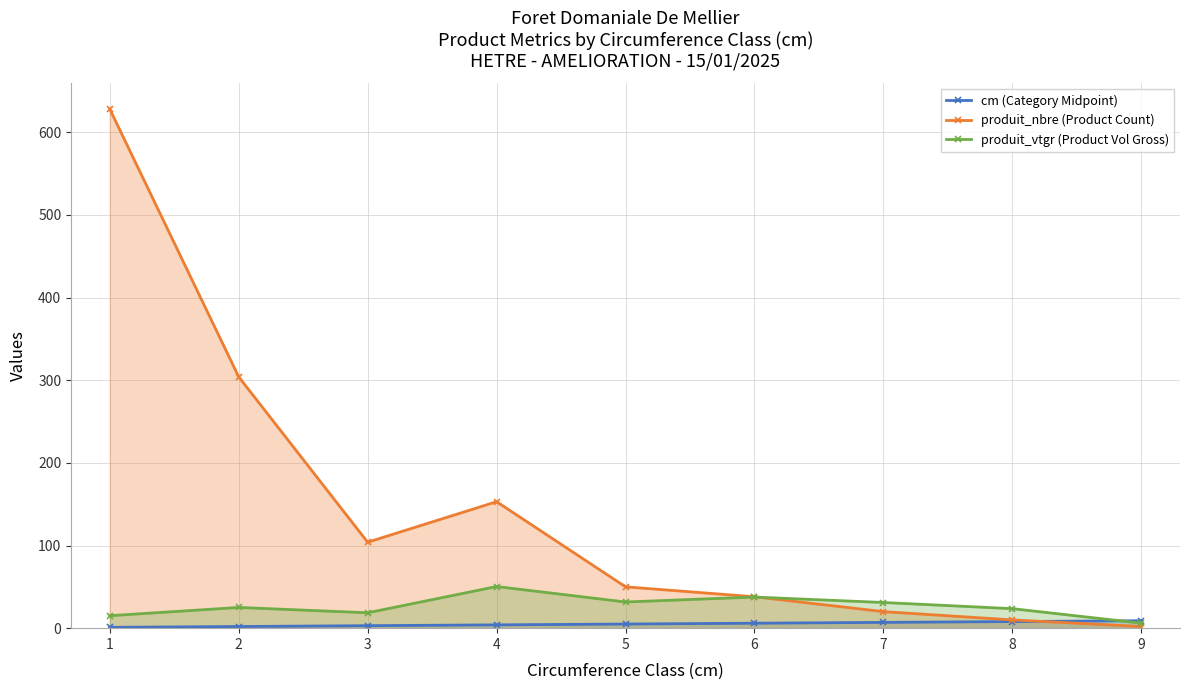

Reading left to right, extract all data points from this chart.

cm (Category Midpoint): 1.0	2.0	3.0	4.0	5.0	6.0	7.0	8.0	9.0
produit_nbre (Product Count): 628.0	304.0	104.0	153.0	50.0	38.0	20.0	10.0	2.0
produit_vtgr (Product Vol Gross): 15.1	25.1	18.6	50.4	31.7	37.6	31.1	23.6	6.1